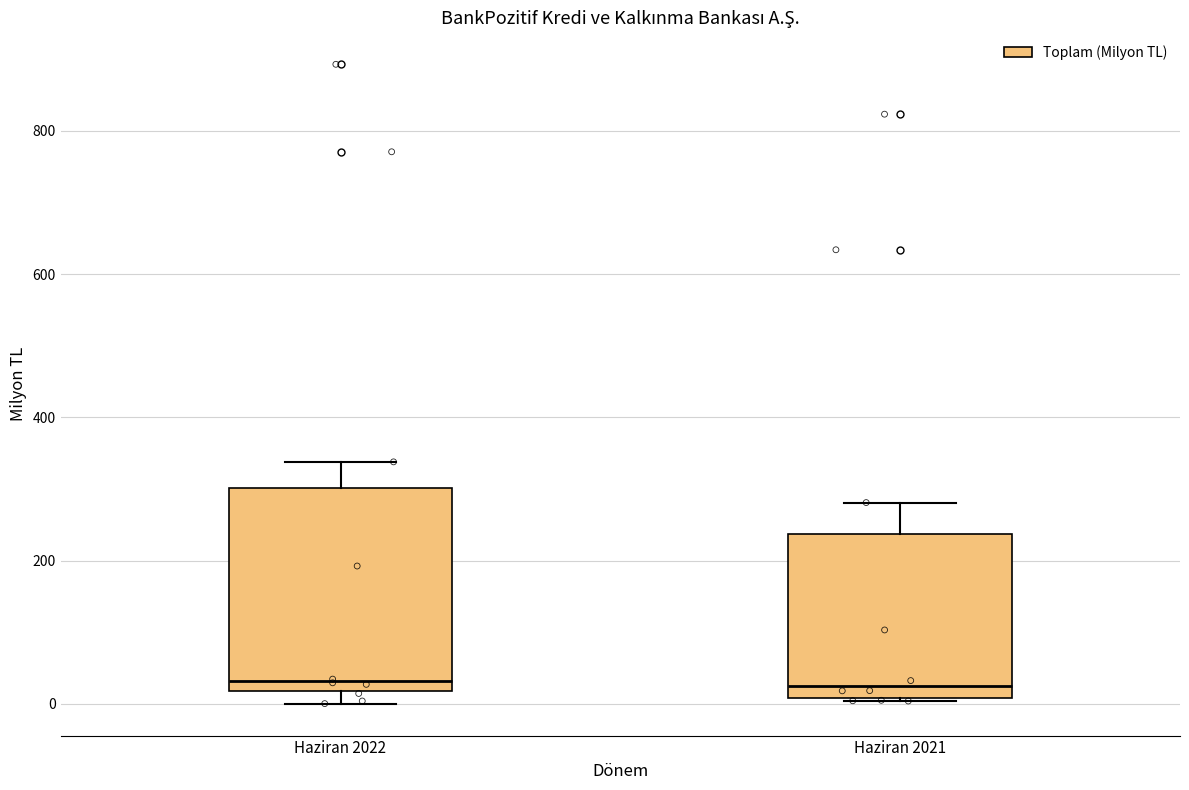

Where is the upper edge of the box for Haziran 2022 on the y-axis? The values are not printed on the chart, so give them approximately, as read against the axis.

300